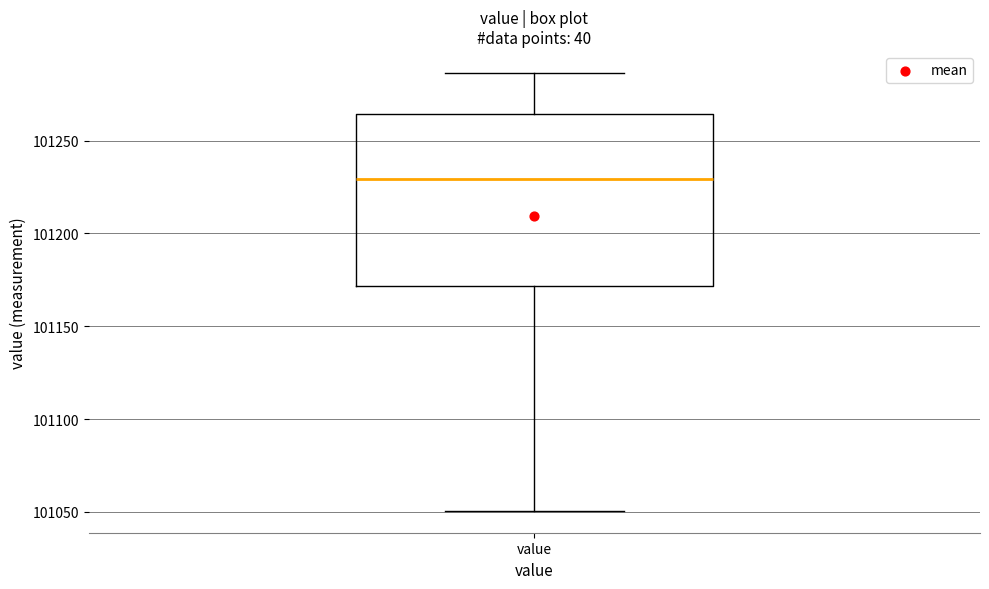

Read this box plot against the y-axis: the position of the median line, the range covered by the box, and the ends of both whiskers. The values are not printed on the chart, so give them approximately, as read against the axis.

median 101230, box 101170 to 101265, whiskers 101050 to 101285